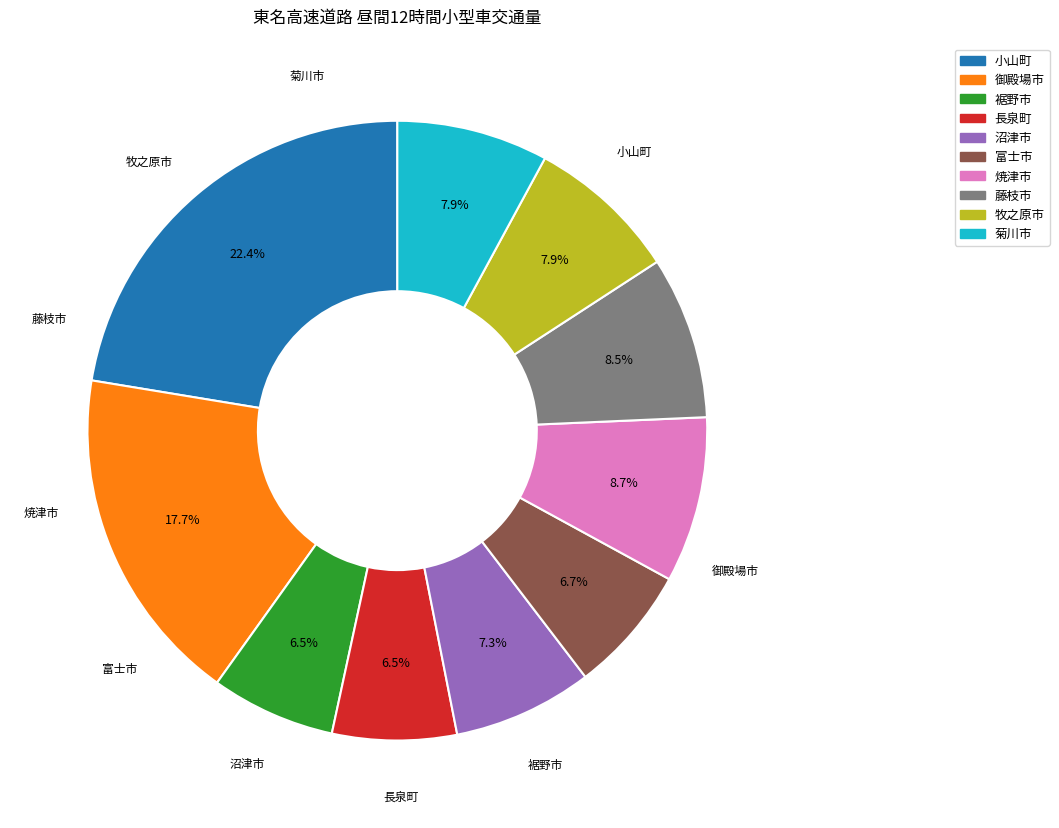

To the nearest percent, what is the combined percentage of 裾野市 and 牧之原市?

14%